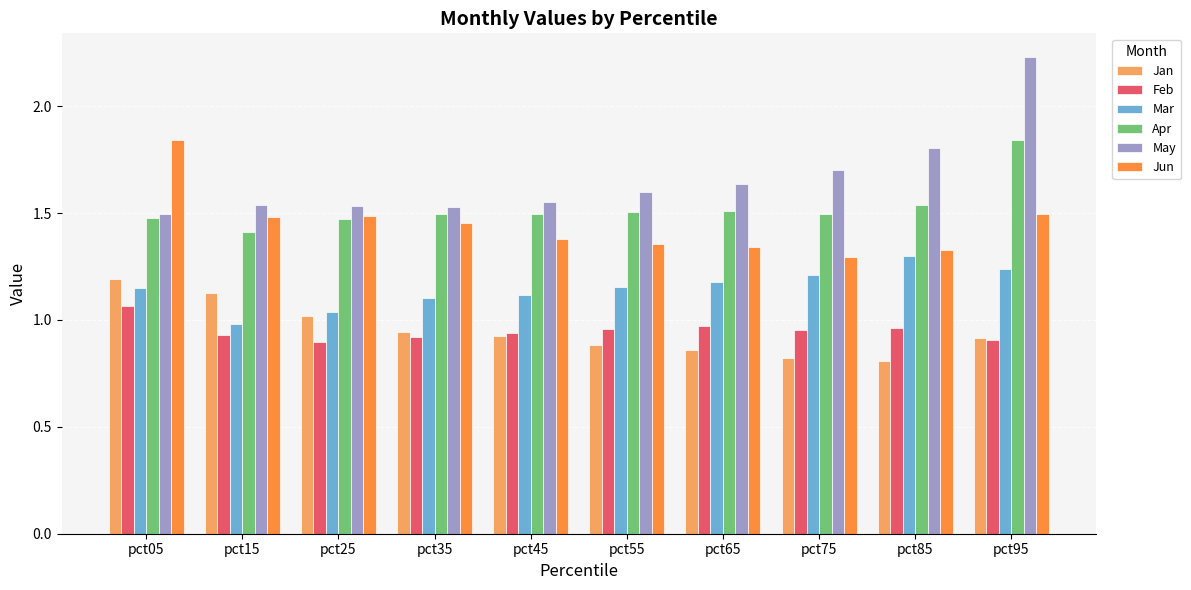

Which category has the highest value across all series?

pct95